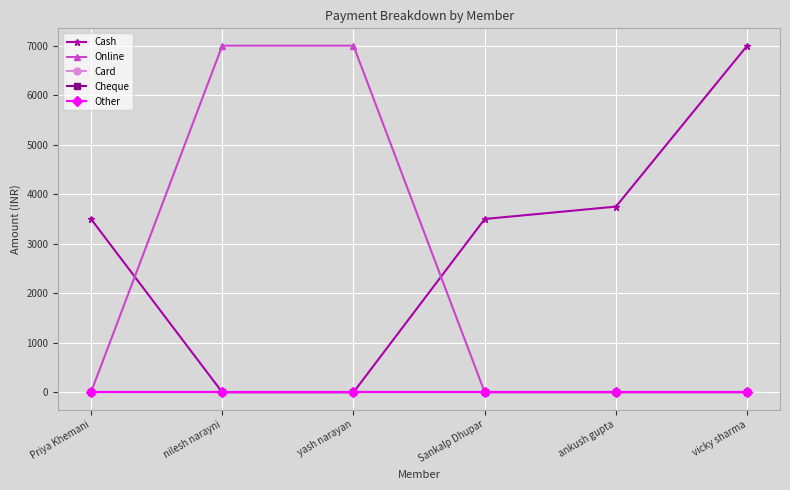

True or false: Online and Card cross at least once.

False